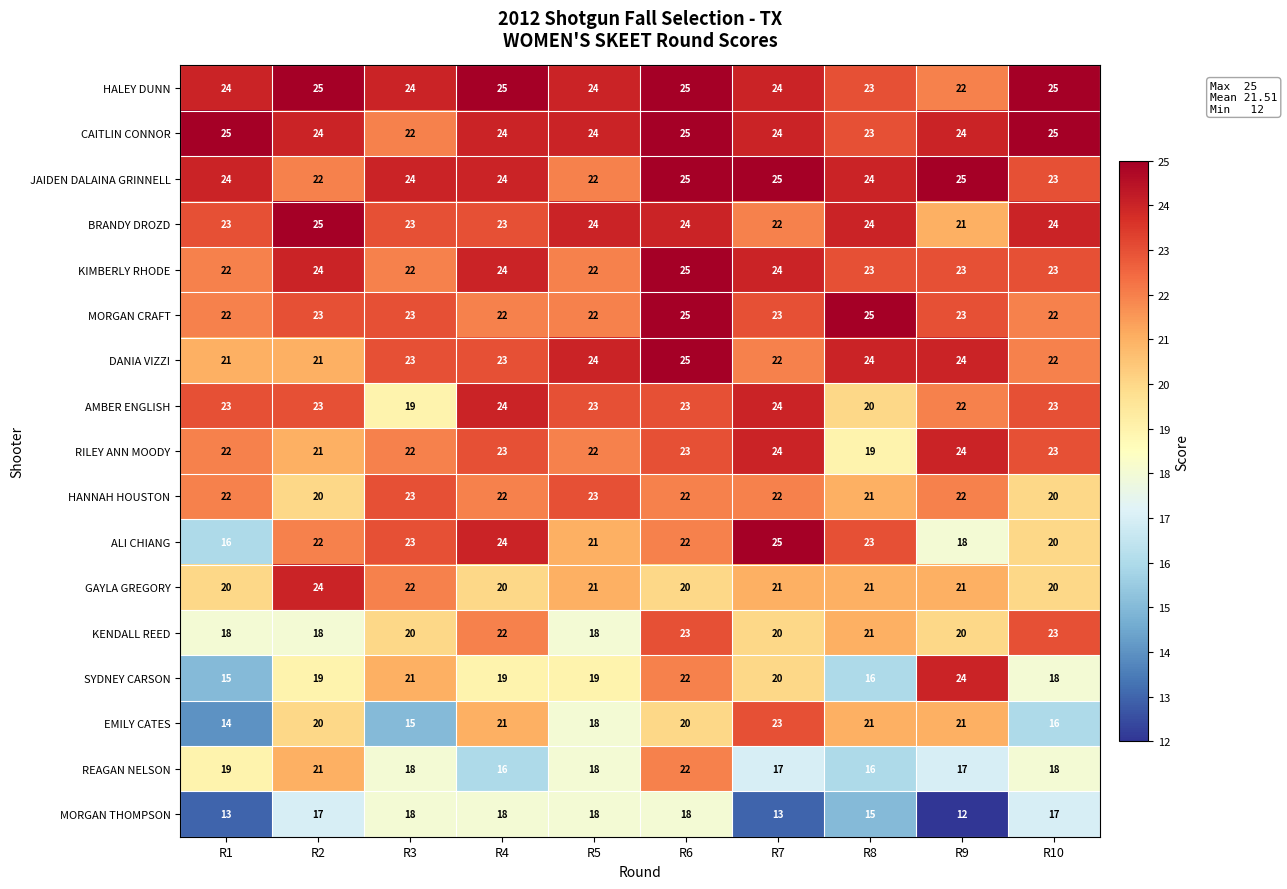

Is it true that REAGAN NELSON equals 7 at R10?

False